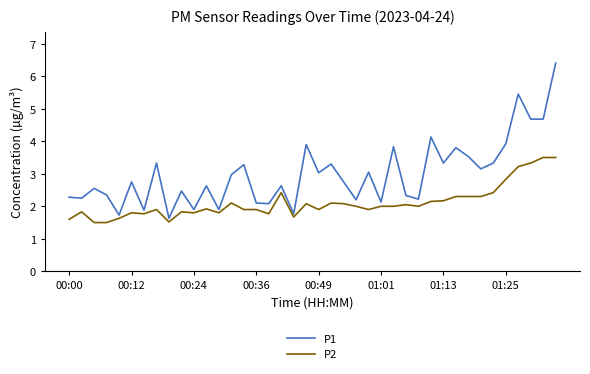

List the series in order of their peak value, lowest first.

P2, P1